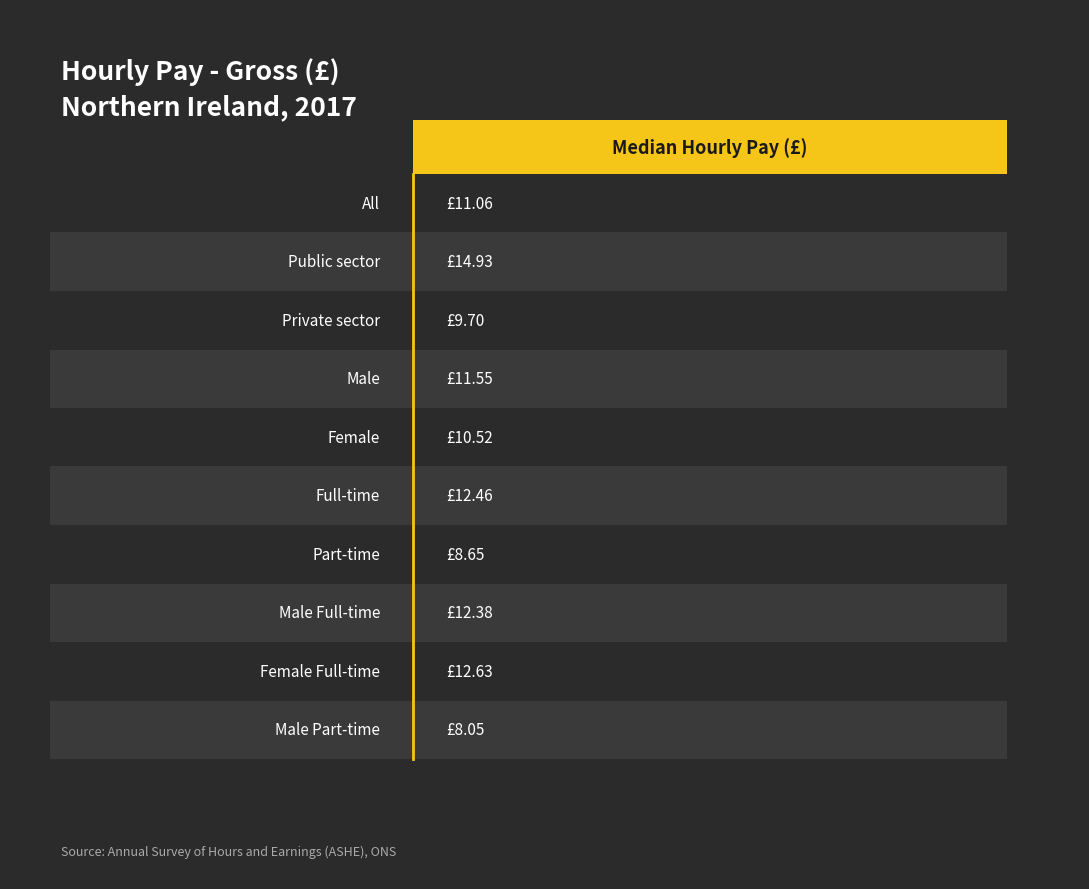

List the labels in order of value, smallest first.

Male Part-time, Part-time, Private sector, Female, All, Male, Male Full-time, Full-time, Female Full-time, Public sector